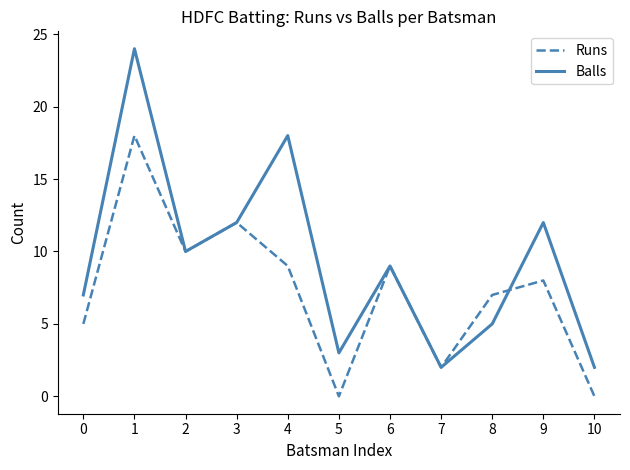

What is the difference between the second highest and minimum values in the Balls series?

16